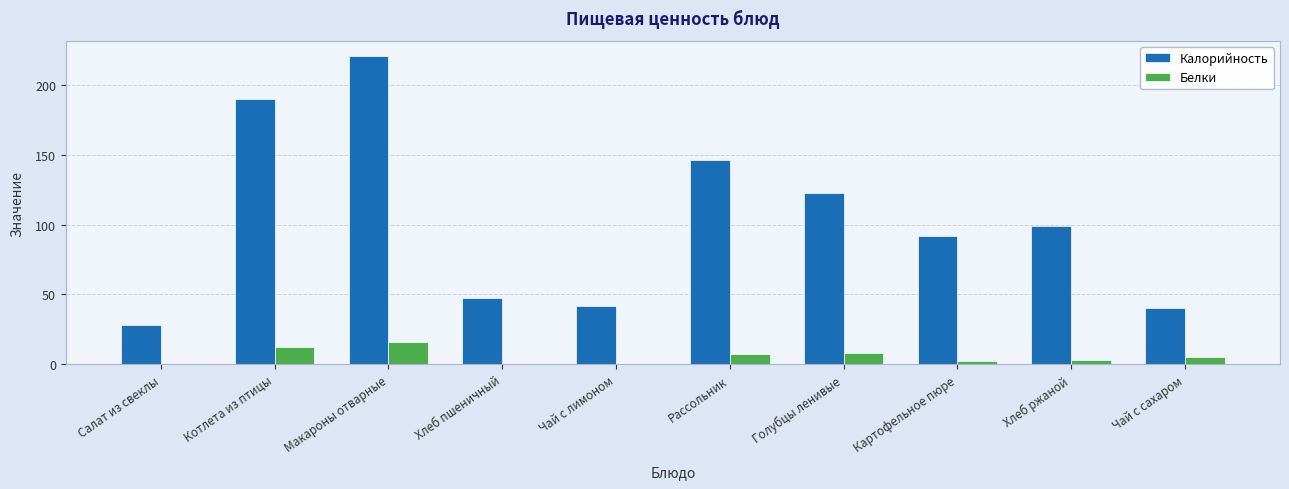

Does the chart contain stacked bars?

No